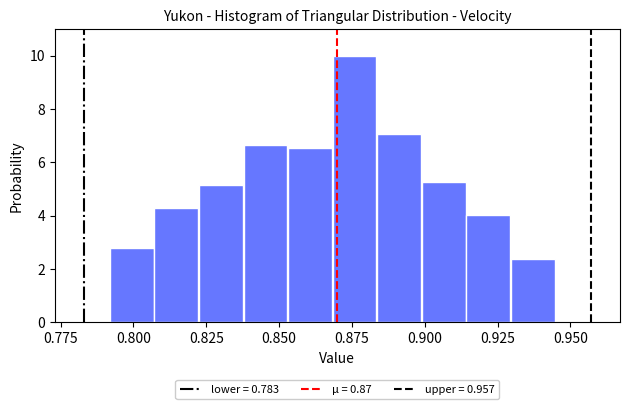

Read against the x-axis, roughly where is the centre of the tallest bar?

0.875